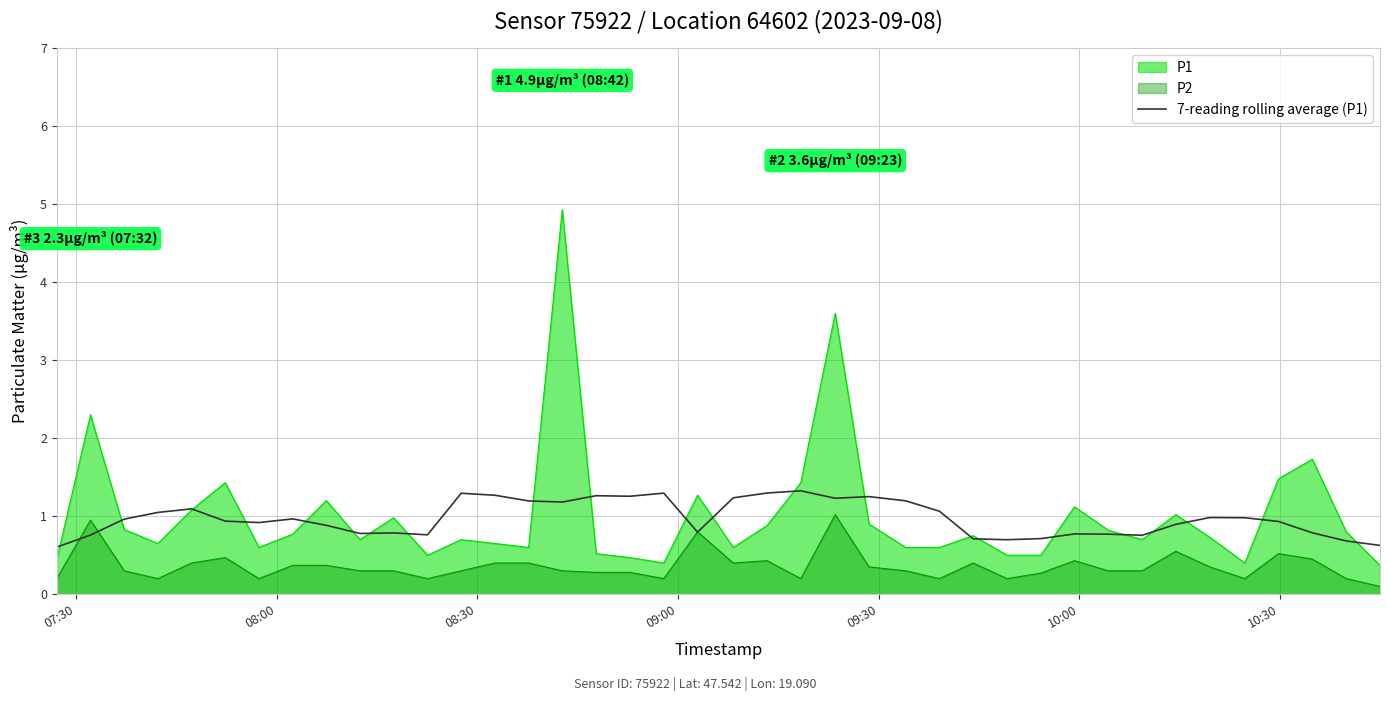

What is the greatest value displayed?

4.9